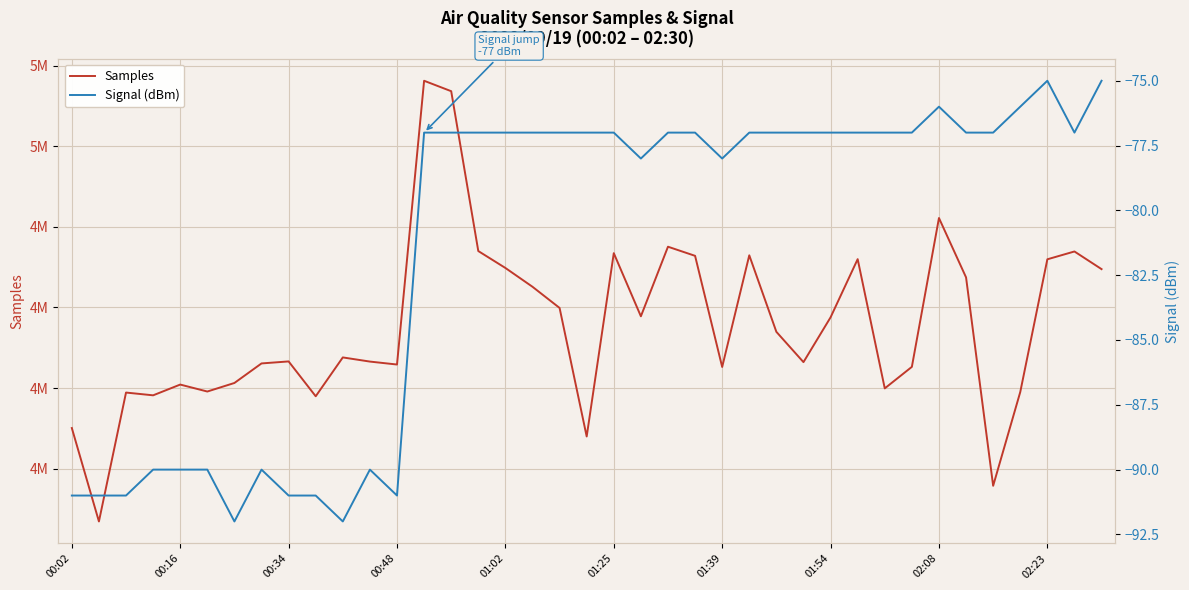

Where is Signal (dBm) nearest to the value -83?

21